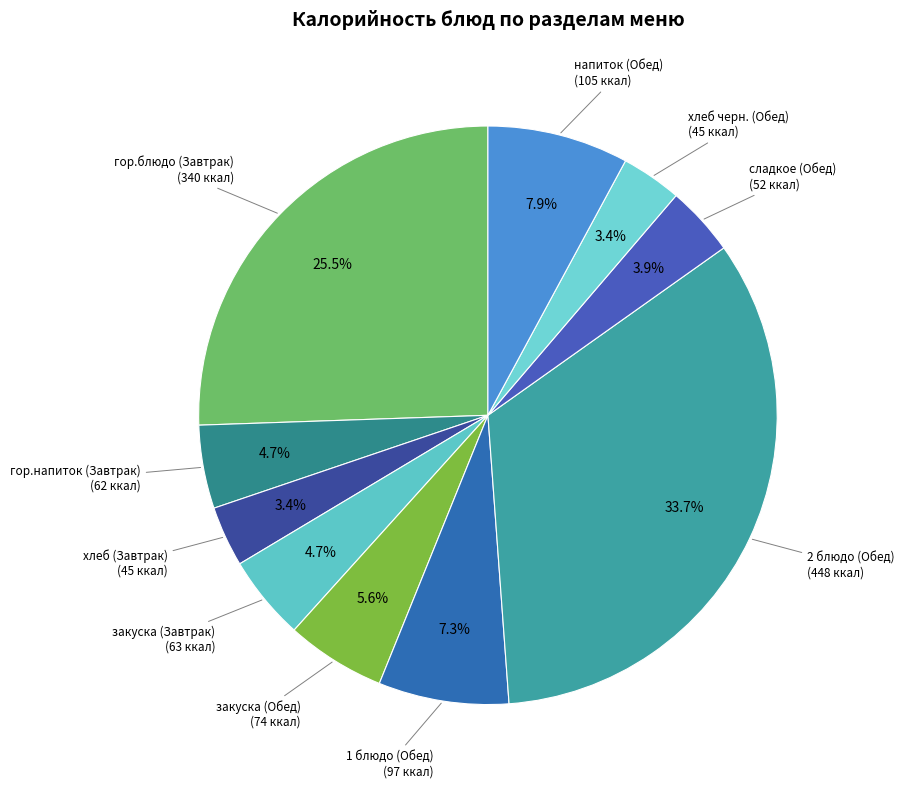

Rank the categories by value from lowest to highest.

хлеб (Завтрак), хлеб черн. (Обед), сладкое (Обед), гор.напиток (Завтрак), закуска (Завтрак), закуска (Обед), 1 блюдо (Обед), напиток (Обед), гор.блюдо (Завтрак), 2 блюдо (Обед)